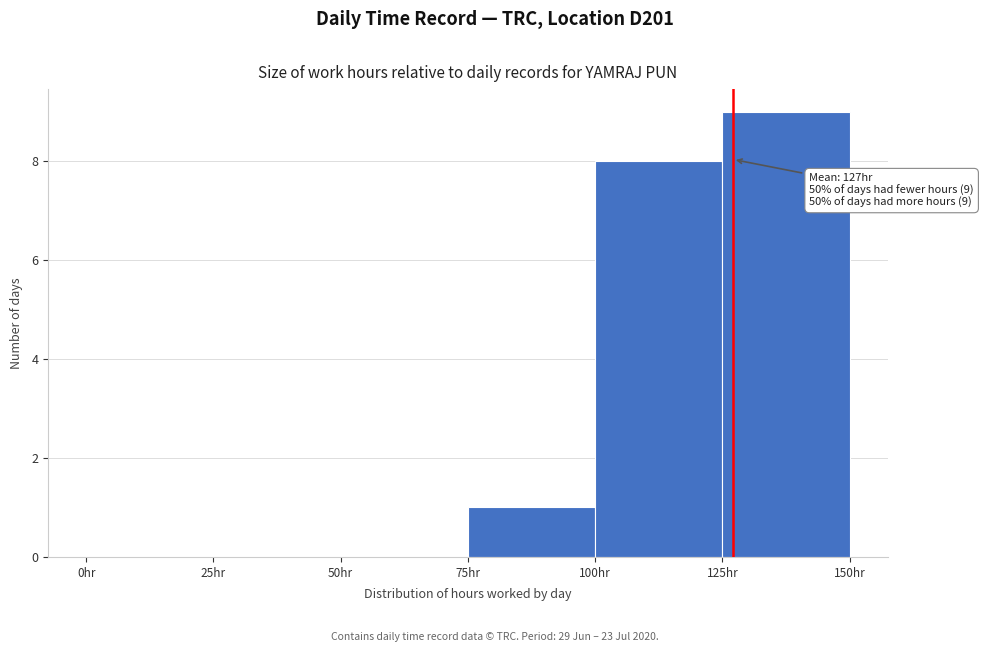

Which range on the x-axis has the tallest bar?

125 to 150